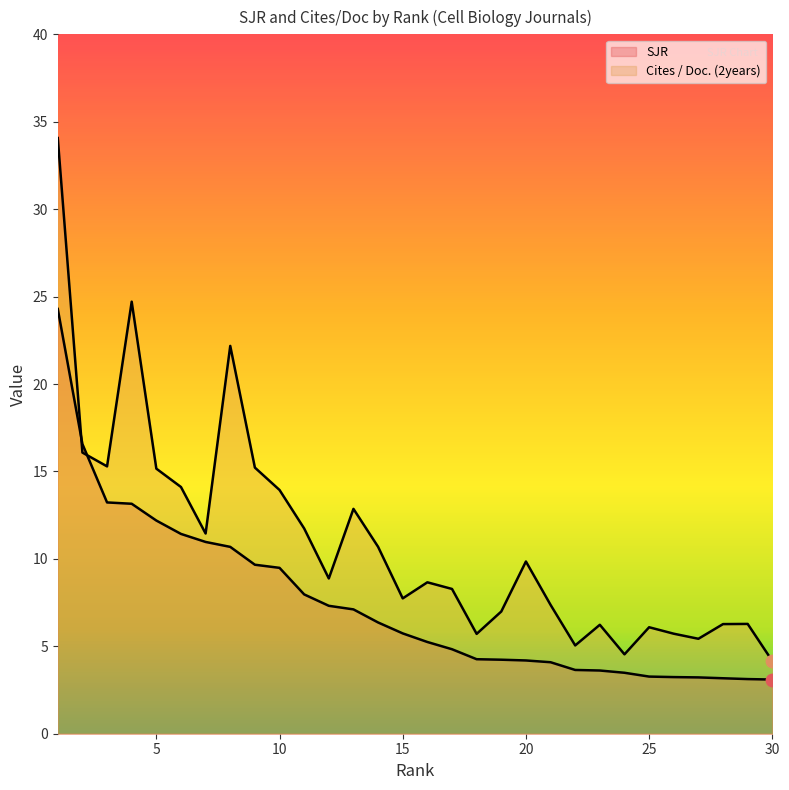

At how many categories does at least one series exceed 31?

1